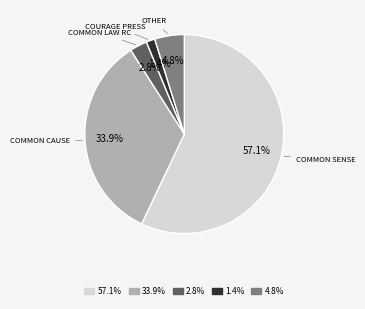

How many slices are in this pie chart?

5